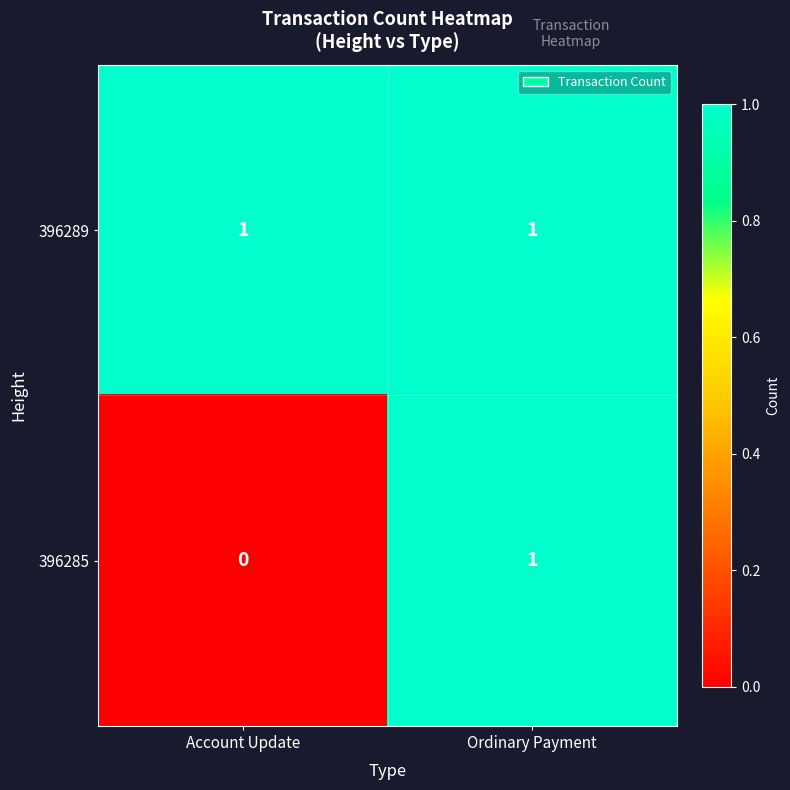

What is the total value across all series at Account Update?

1